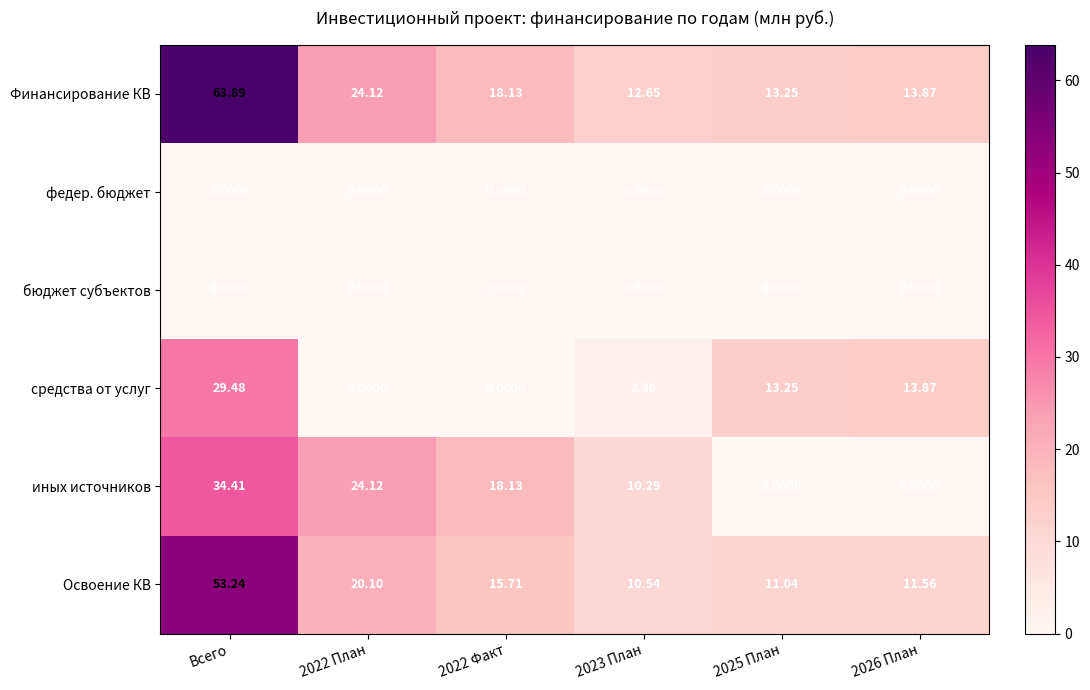

Which label corresponds to the largest value in the chart?

Всего